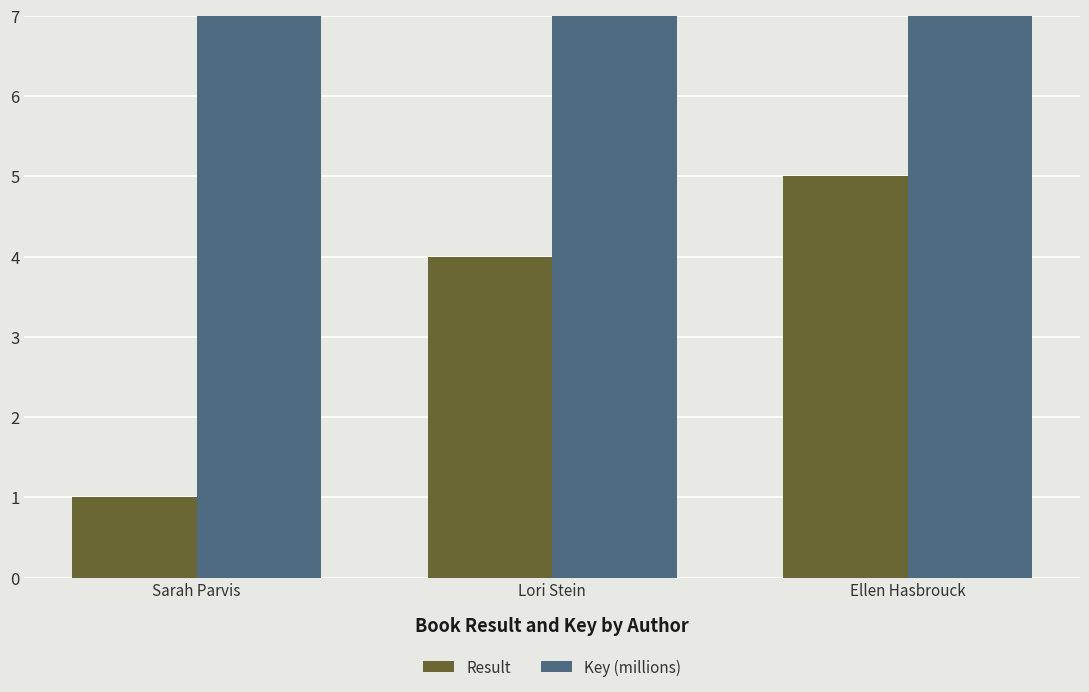

Reading right to left, what are all the values shown in this chart?

Result: 5.0	4.0	1.0
Key (millions): 15.9	81.3	2140.6